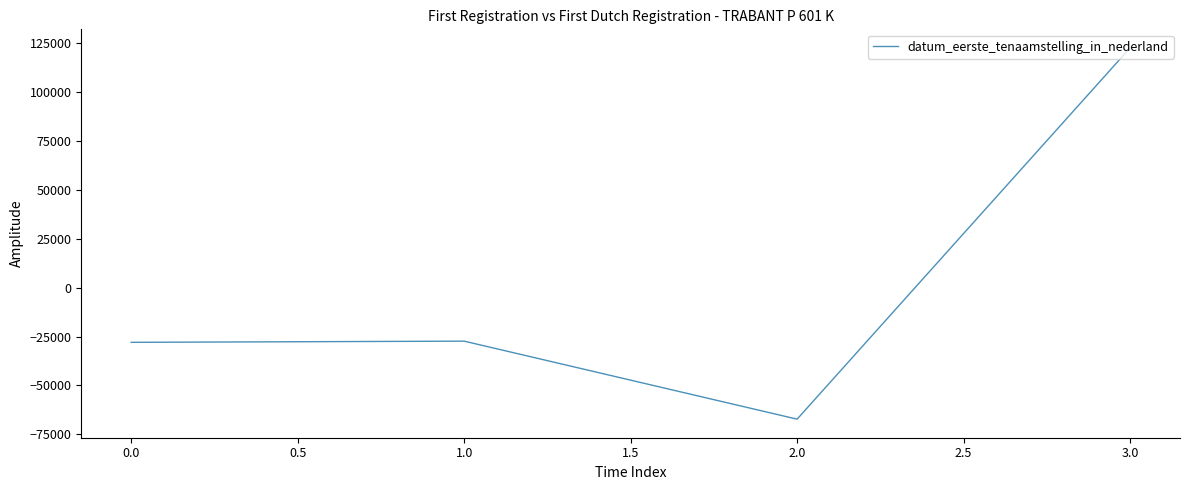

What is the greatest value displayed?

122619.5